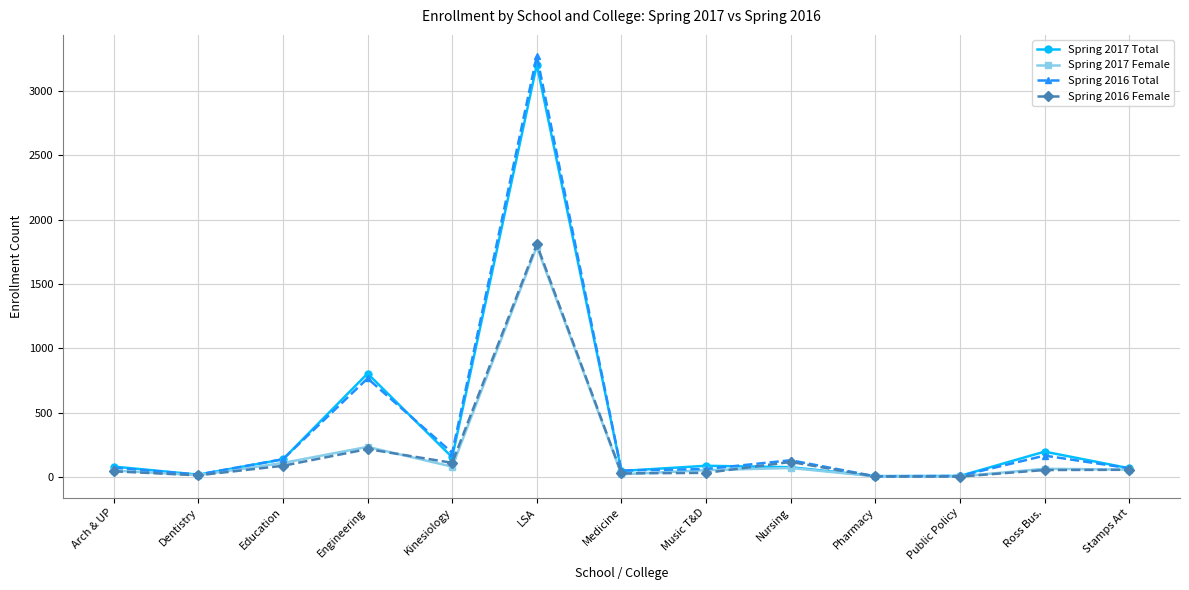

True or false: Spring 2016 Total has more than 2 points higher than both neighbors.

True